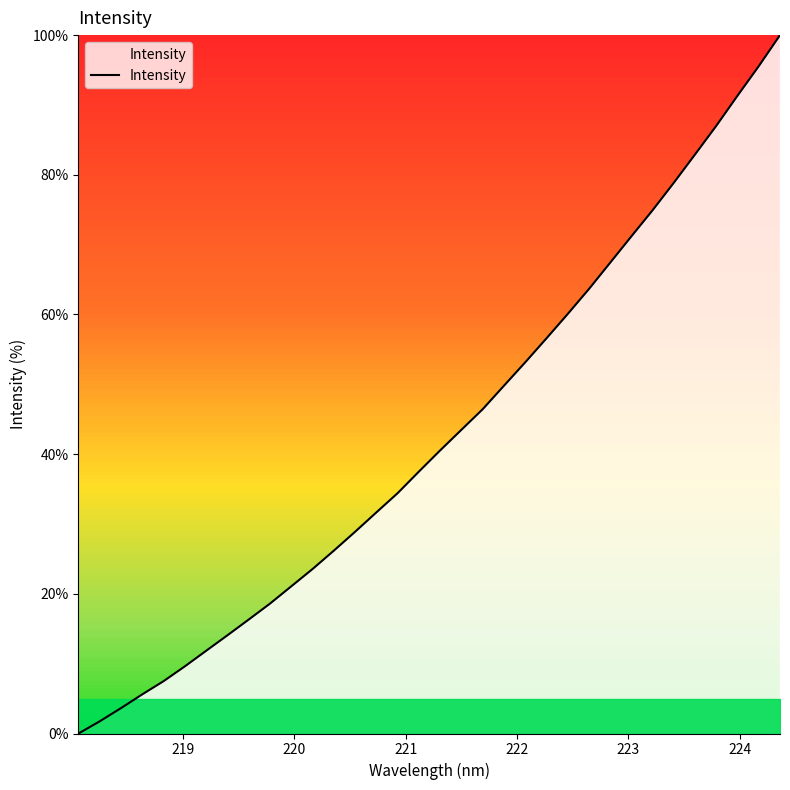

How many lines are shown in the chart?

1